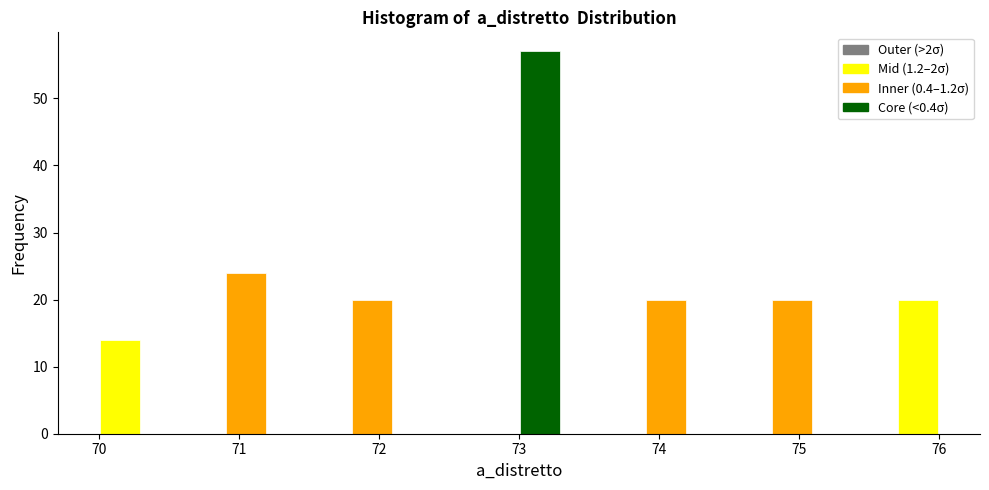

Around what value on the x-axis is the tallest bar? Give the approximate position of its centre, as read against the axis.

73.2